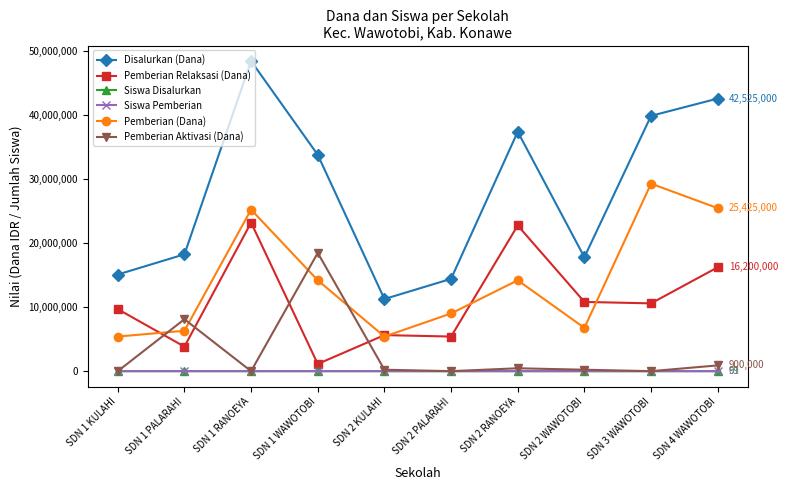

What are all the series names shown in the legend?

Disalurkan (Dana), Pemberian Relaksasi (Dana), Siswa Disalurkan, Siswa Pemberian, Pemberian (Dana), Pemberian Aktivasi (Dana)